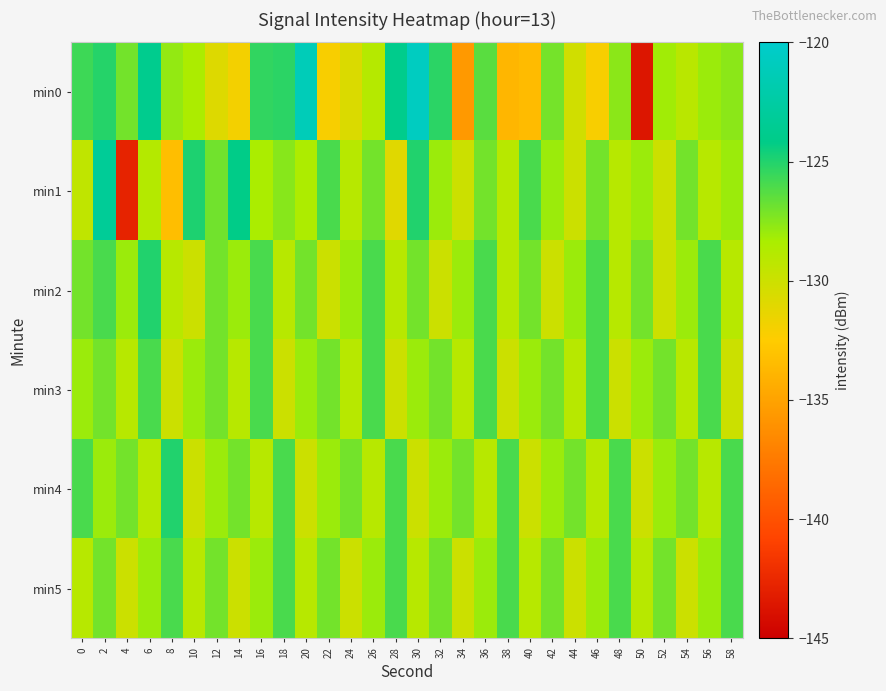

Reading left to right, what are all the values shown in this chart?

min0: 0=-125.7	2=-125.1	4=-127.0	6=-123.8	8=-127.8	10=-128.5	12=-130.9	14=-131.9	16=-125.4	18=-125.2	20=-121.2	22=-132.2	24=-130.7	26=-128.9	28=-123.9	30=-120.7	32=-125.3	34=-135.6	36=-126.4	38=-133.9	40=-133.5	42=-127.1	44=-130.2	46=-132.2	48=-127.6	50=-143.6	52=-128.2	54=-129.1	56=-128.0	58=-127.6
min1: 0=-129.4	2=-123.2	4=-142.8	6=-128.8	8=-133.3	10=-124.9	12=-127.0	14=-124.2	16=-128.4	18=-127.5	20=-128.5	22=-126.0	24=-129.0	26=-127.0	28=-131.0	30=-125.0	32=-128.0	34=-130.0	36=-127.0	38=-129.0	40=-126.0	42=-128.0	44=-130.0	46=-127.0	48=-129.0	50=-128.0	52=-130.0	54=-127.0	56=-129.0	58=-128.0
min2: 0=-127.0	2=-126.0	4=-128.0	6=-125.0	8=-129.0	10=-130.0	12=-127.0	14=-128.0	16=-126.0	18=-129.0	20=-127.0	22=-130.0	24=-128.0	26=-126.0	28=-129.0	30=-127.0	32=-130.0	34=-128.0	36=-126.0	38=-129.0	40=-127.0	42=-130.0	44=-128.0	46=-126.0	48=-129.0	50=-127.0	52=-130.0	54=-128.0	56=-126.0	58=-129.0
min3: 0=-128.0	2=-127.0	4=-129.0	6=-126.0	8=-130.0	10=-128.0	12=-127.0	14=-129.0	16=-126.0	18=-130.0	20=-128.0	22=-127.0	24=-129.0	26=-126.0	28=-130.0	30=-128.0	32=-127.0	34=-129.0	36=-126.0	38=-130.0	40=-128.0	42=-127.0	44=-129.0	46=-126.0	48=-130.0	50=-128.0	52=-127.0	54=-129.0	56=-126.0	58=-130.0
min4: 0=-126.0	2=-128.0	4=-127.0	6=-129.0	8=-125.0	10=-130.0	12=-128.0	14=-127.0	16=-129.0	18=-126.0	20=-130.0	22=-128.0	24=-127.0	26=-129.0	28=-126.0	30=-130.0	32=-128.0	34=-127.0	36=-129.0	38=-126.0	40=-130.0	42=-128.0	44=-127.0	46=-129.0	48=-126.0	50=-130.0	52=-128.0	54=-127.0	56=-129.0	58=-126.0
min5: 0=-129.0	2=-127.0	4=-130.0	6=-128.0	8=-126.0	10=-129.0	12=-127.0	14=-130.0	16=-128.0	18=-126.0	20=-129.0	22=-127.0	24=-130.0	26=-128.0	28=-126.0	30=-129.0	32=-127.0	34=-130.0	36=-128.0	38=-126.0	40=-129.0	42=-127.0	44=-130.0	46=-128.0	48=-126.0	50=-129.0	52=-127.0	54=-130.0	56=-128.0	58=-126.0